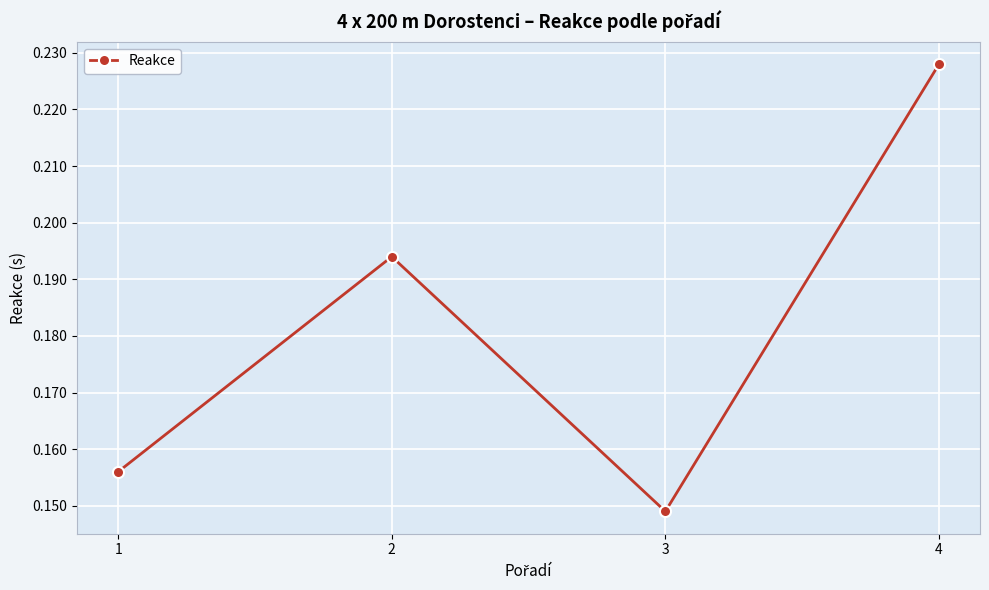

The chart shows a value of 0.3 at 2. True or false?

False